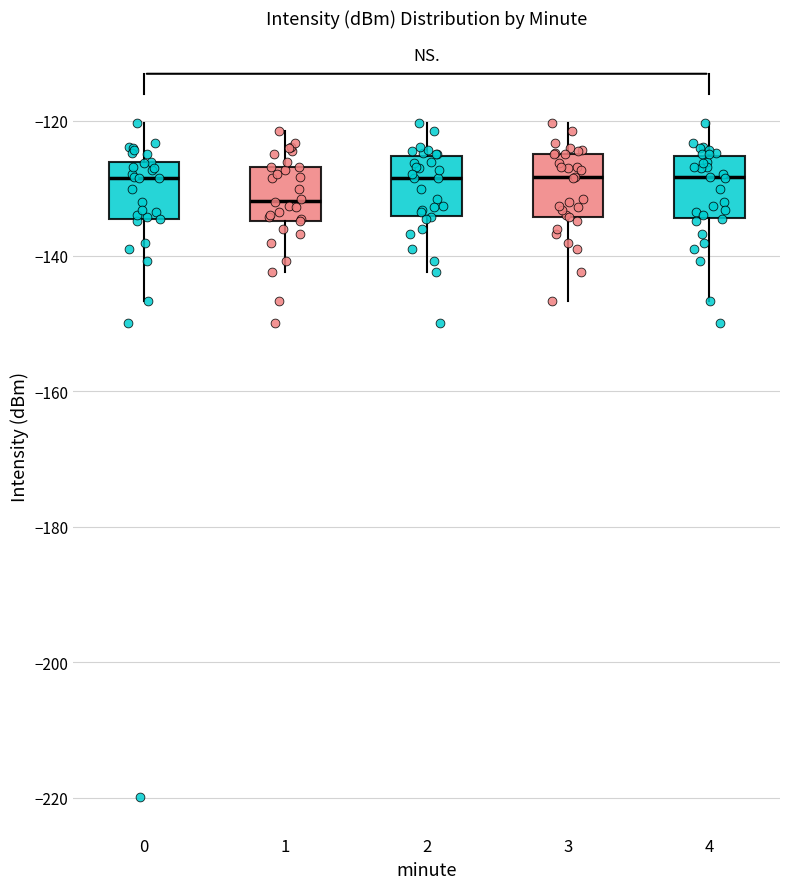

Reading left to right, transcribe this box plot: for each box, give where its median line is, the range the box spans, and where its two whiskers end, as read against the y-axis. The values are not printed on the chart, so give them approximately, as read against the axis.

0: median -128, box -134 to -126, whiskers -146 to -120
1: median -132, box -134 to -126, whiskers -142 to -122
2: median -128, box -134 to -126, whiskers -142 to -120
3: median -128, box -134 to -124, whiskers -146 to -120
4: median -128, box -134 to -126, whiskers -146 to -120